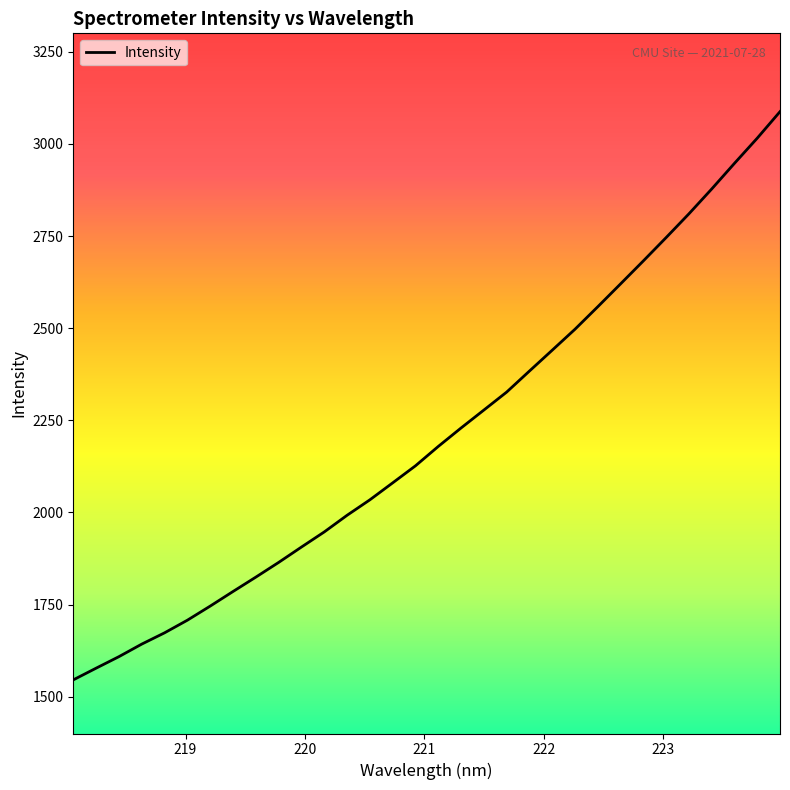

What is the maximum value shown in the chart?

3087.5